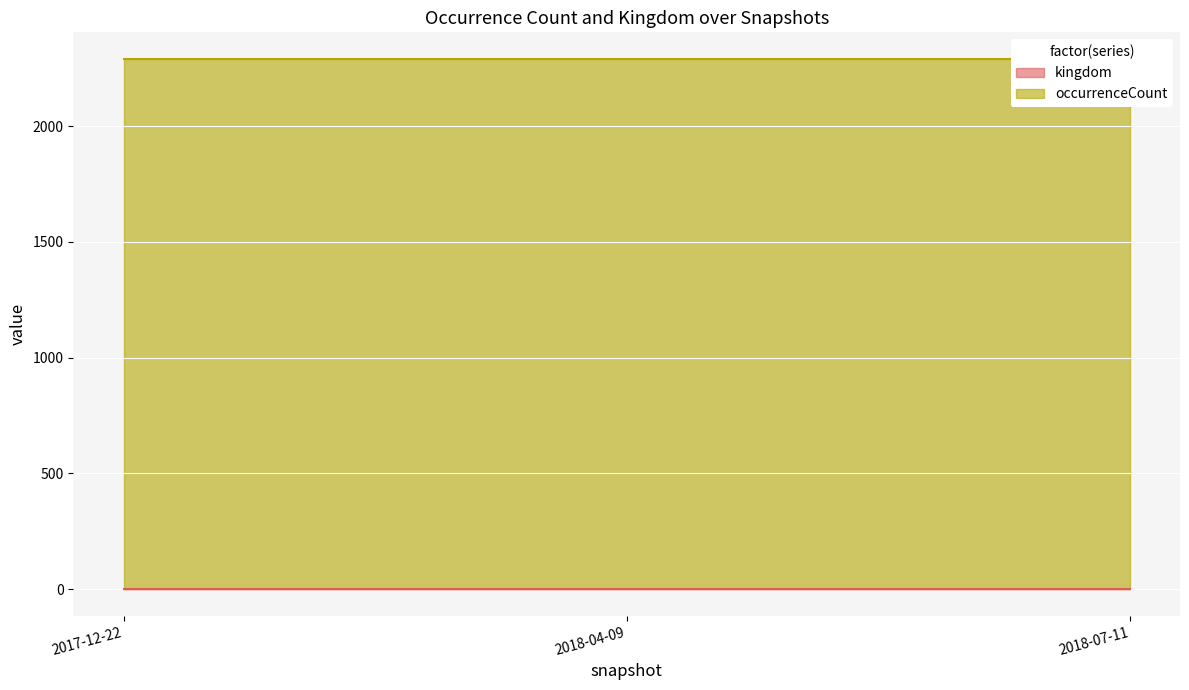

True or false: kingdom has a value of 1 at 2018-04-09.

True